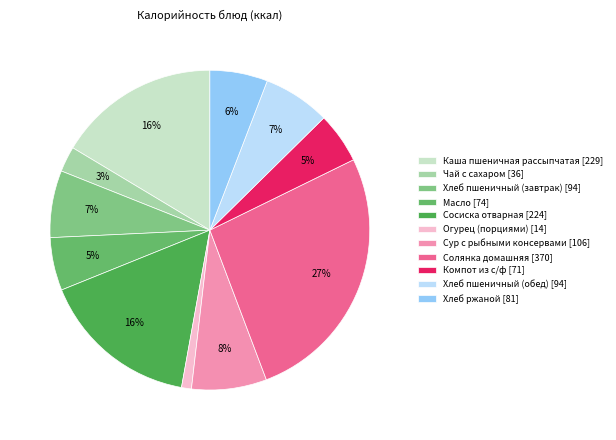

Combined, do Солянка домашняя and Хлеб пшеничный (обед) account for over 50%?

No